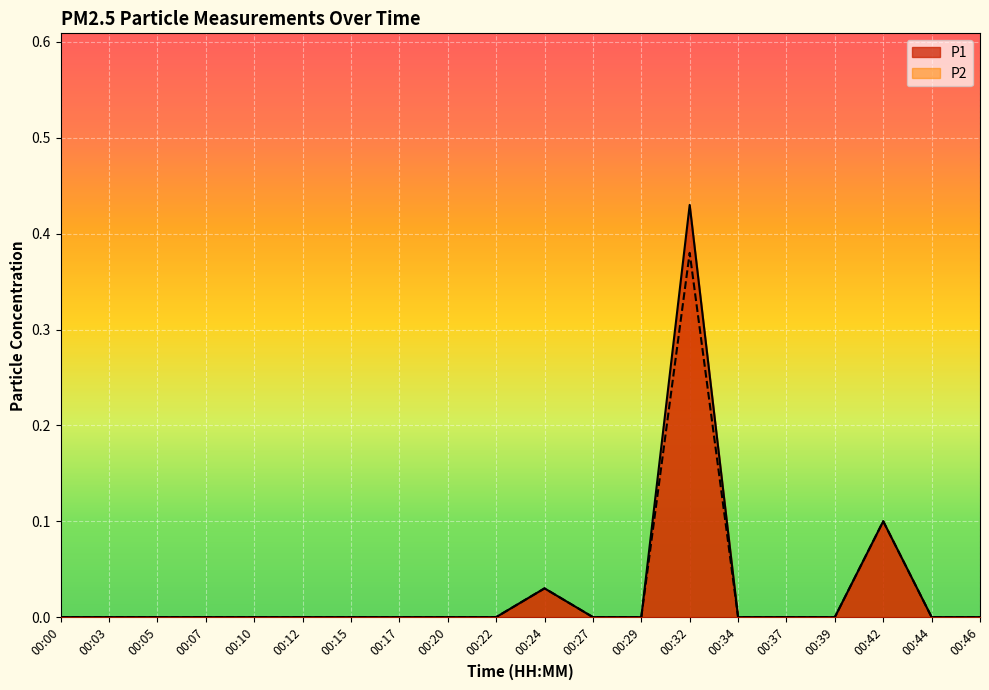

Which series has the widest spread of values?

P1